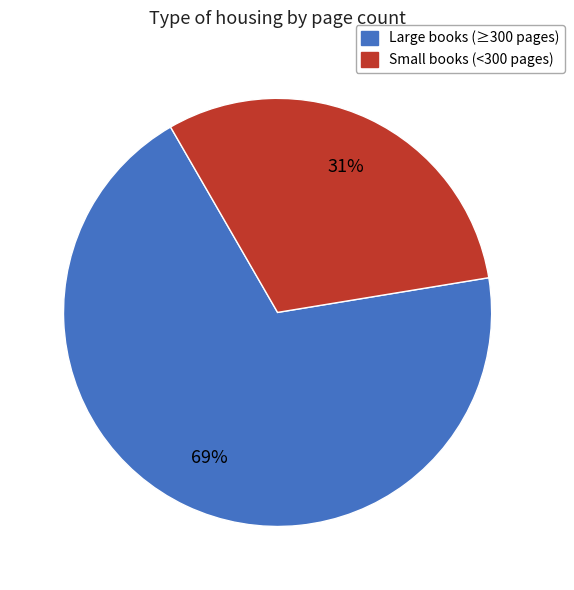

To the nearest percent, what is the average slice percentage?

50%